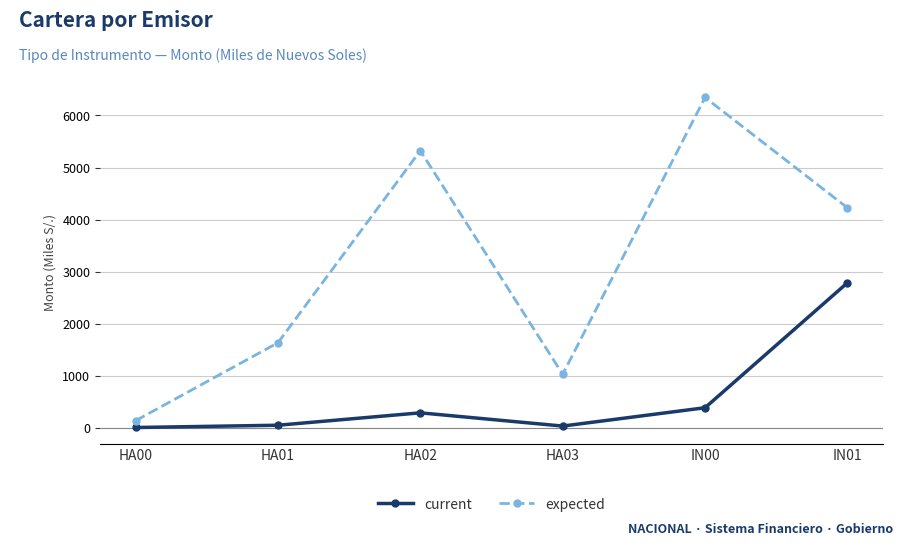

What is the value of the current point at the 6th from the left?

2785.0